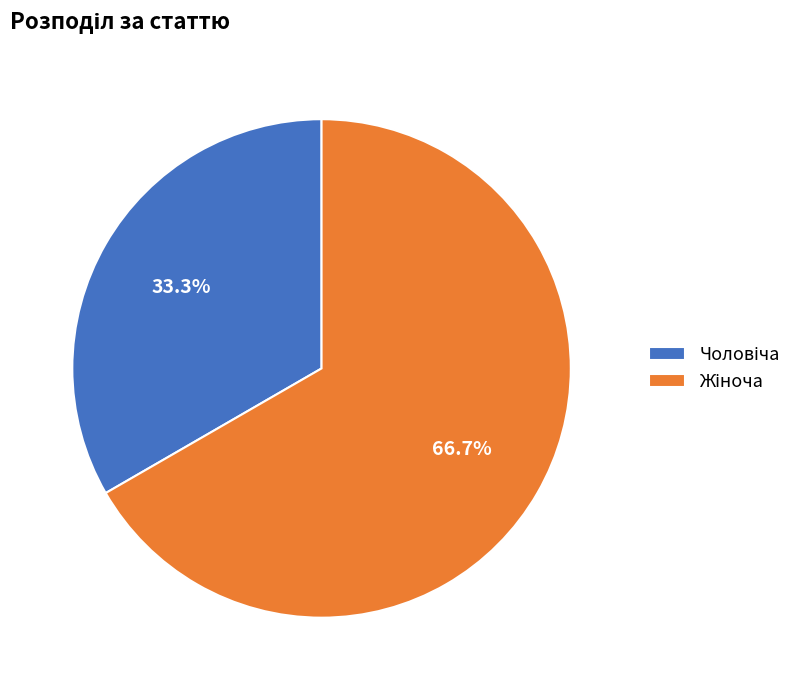

Is there any slice that represents more than half of the pie?

Yes